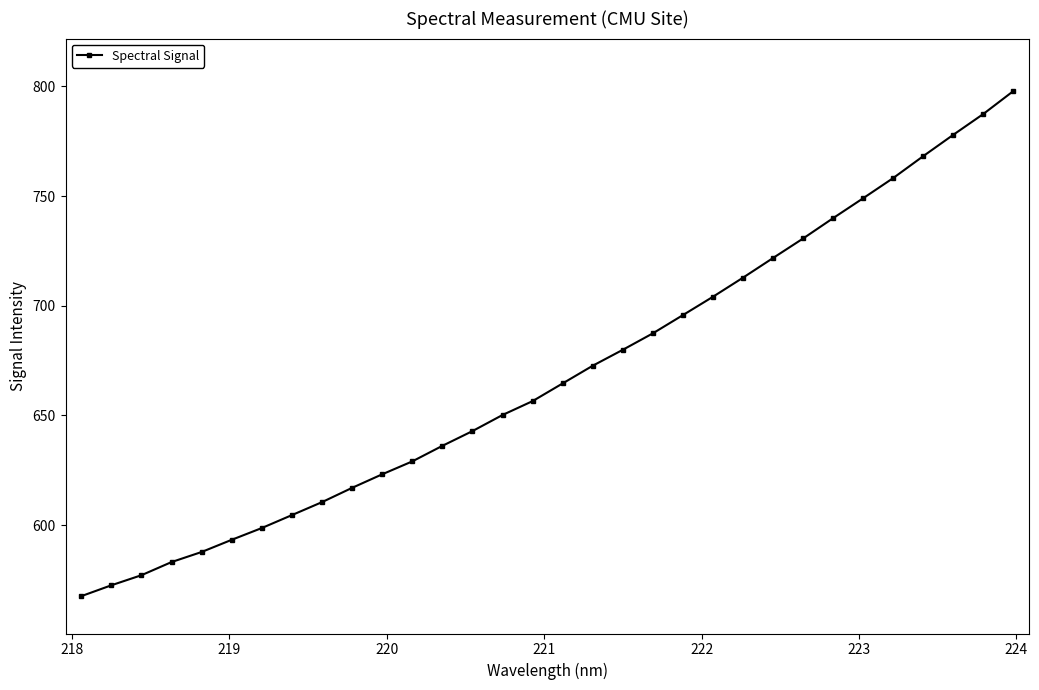

What is the minimum value shown in the chart?

567.6